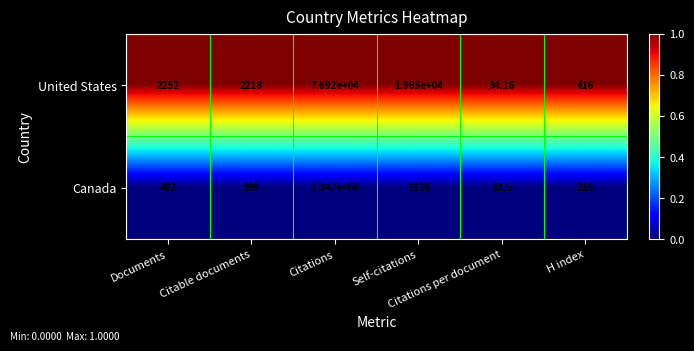

Which series has the largest total across all categories?

United States